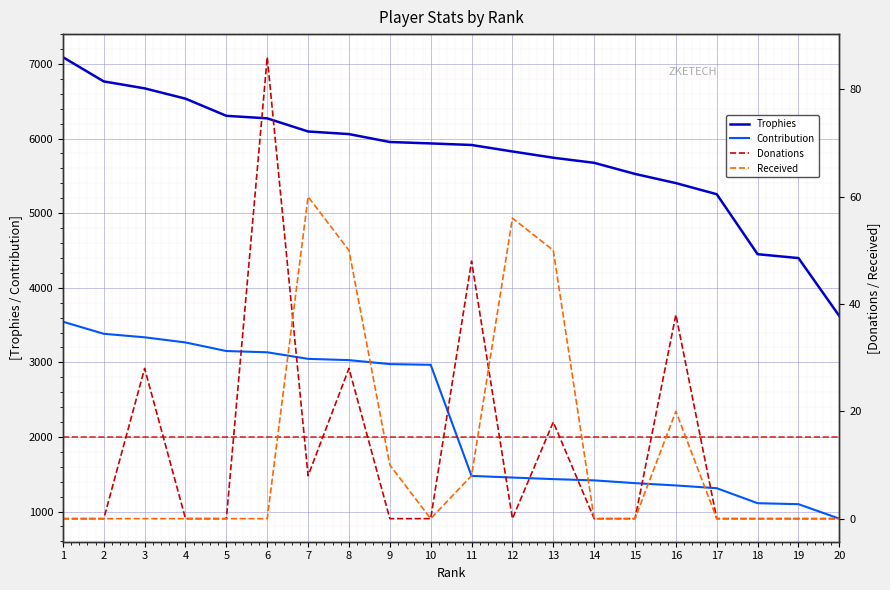

The value of Received at 14 is 0. True or false?

True